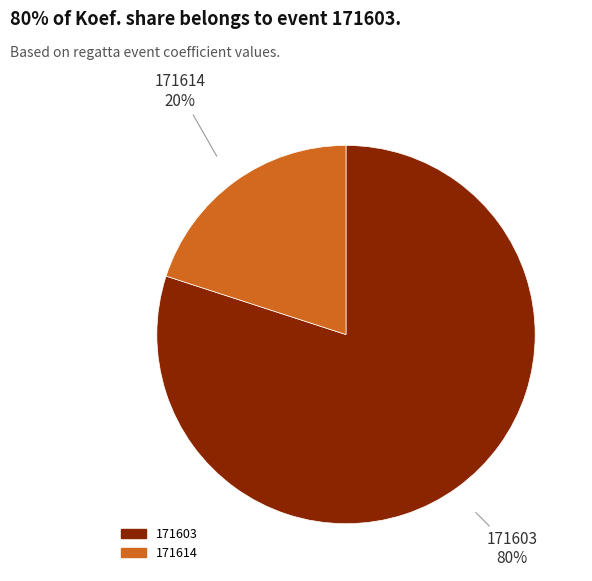

True or false: 171603 accounts for 80% of the total.

True